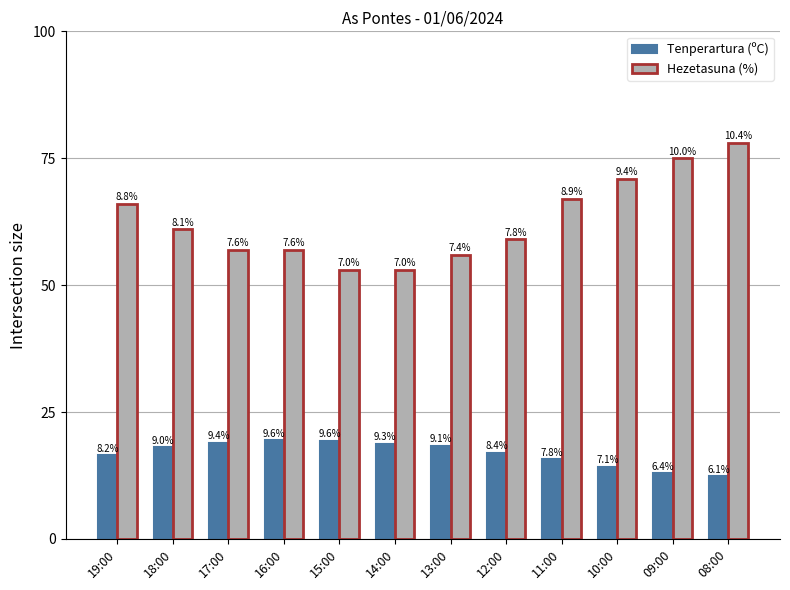

What is the highest value of the Hezetasuna (%) series?

78.0